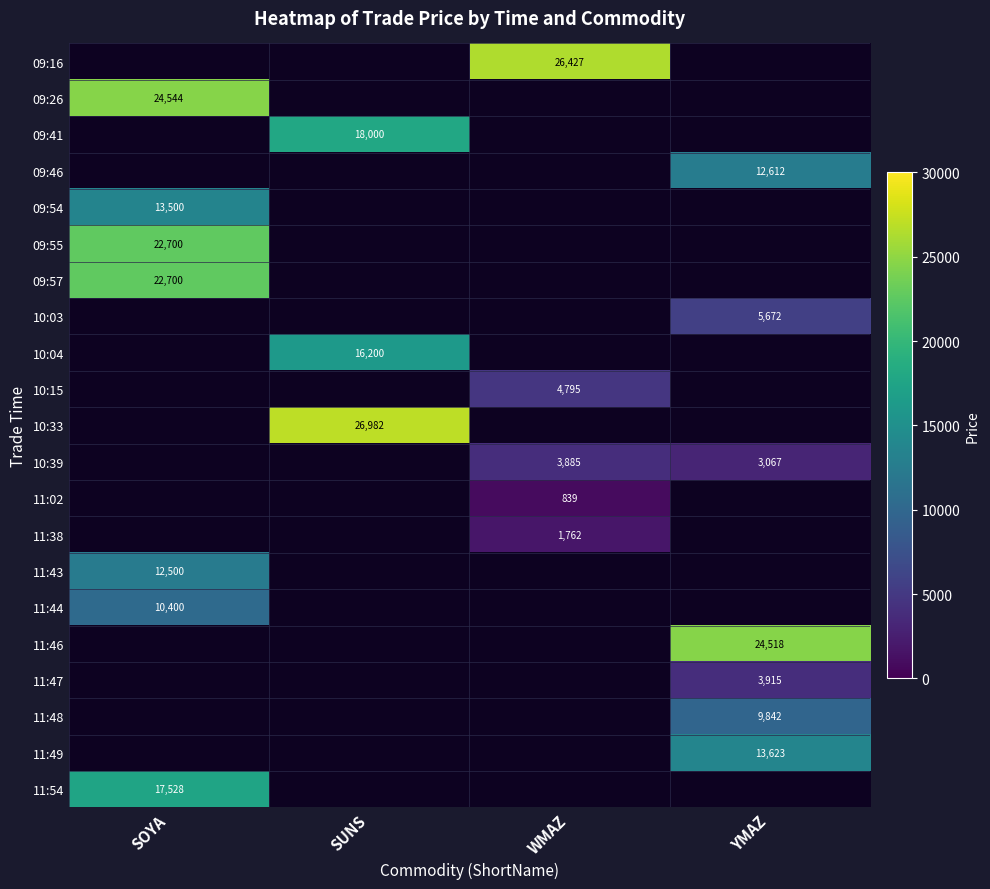

At which category does the chart reach its minimum across all series?

SOYA